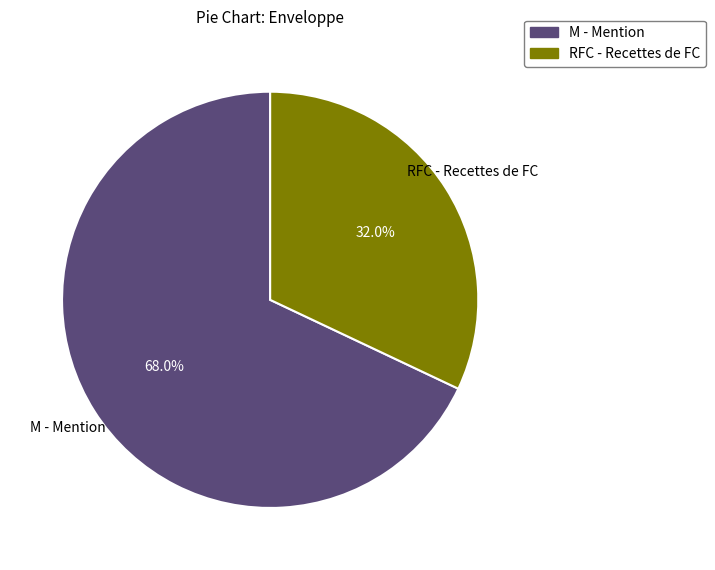

The RFC - Recettes de FC slice represents 32% of the pie. True or false?

True